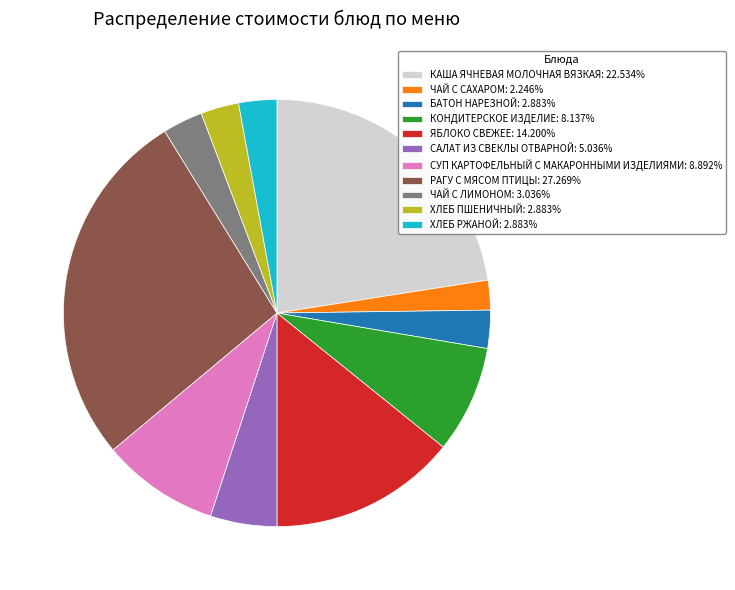

Is the sum of БАТОН НАРЕЗНОЙ: 2.883% and ХЛЕБ ПШЕНИЧНЫЙ: 2.883% greater than half?

No